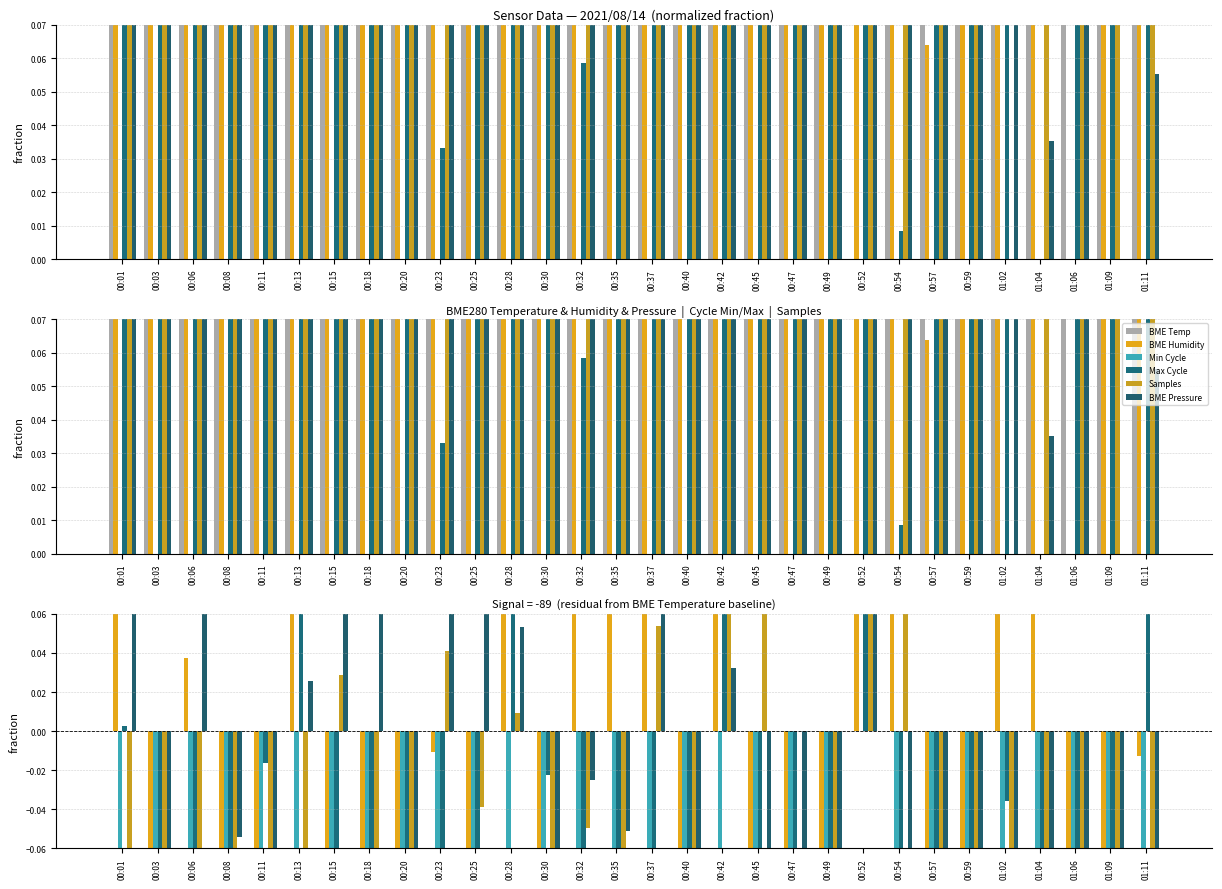

What is the sum of the Max Cycle values at 00:59 and 00:42?

-0.3